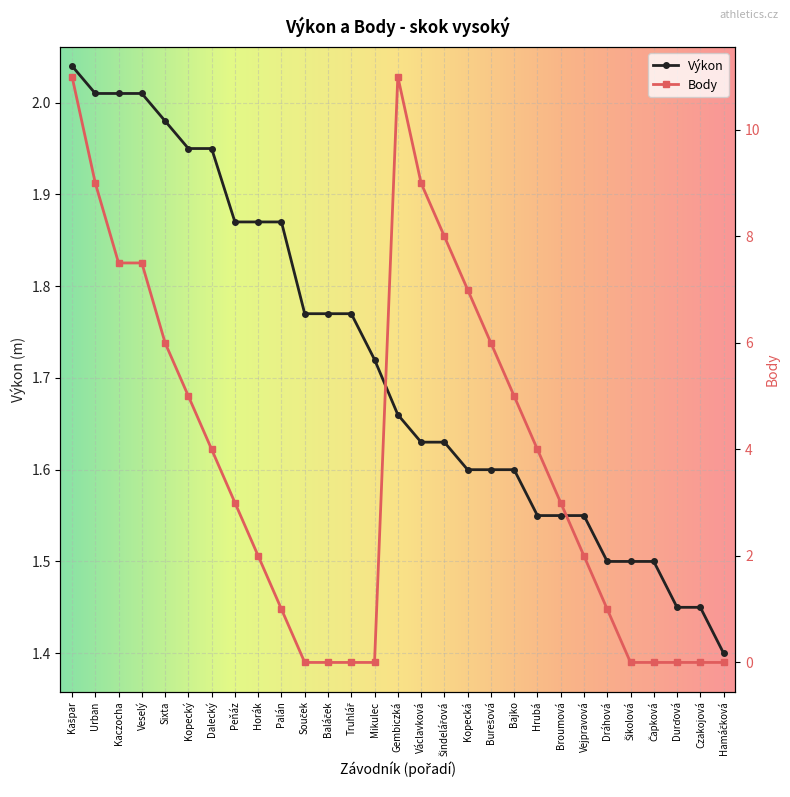

Which series has the widest spread of values?

Body